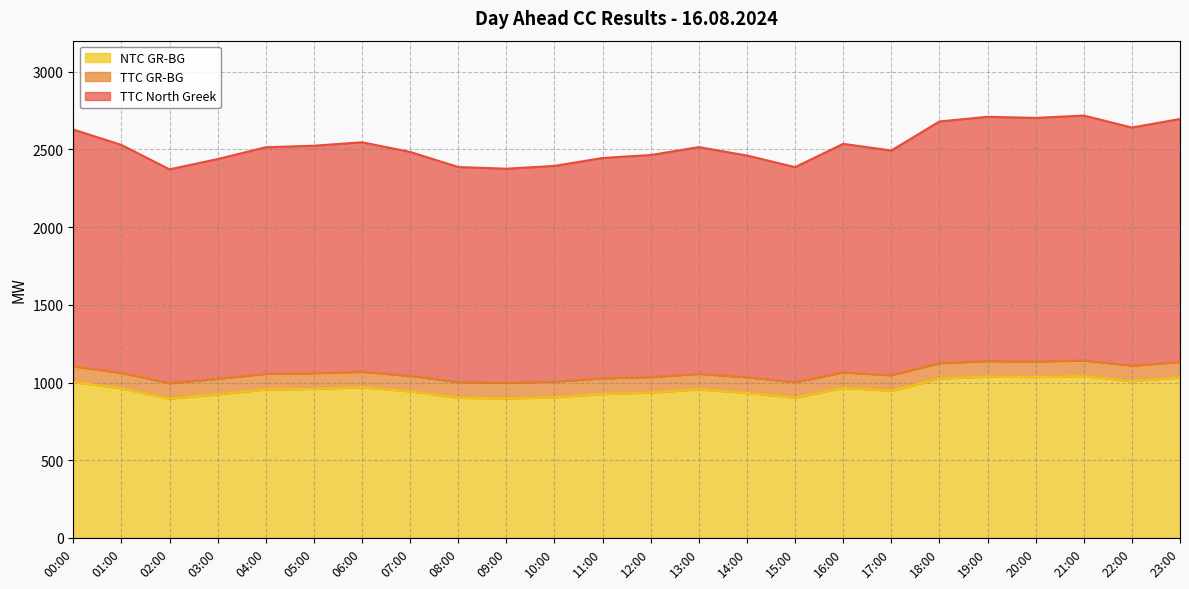

At how many categories does at least one series exceed 2374?

23